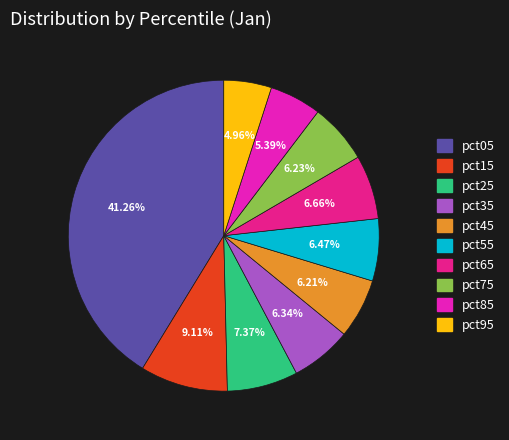

Does pct85 account for over 50% of the chart?

No